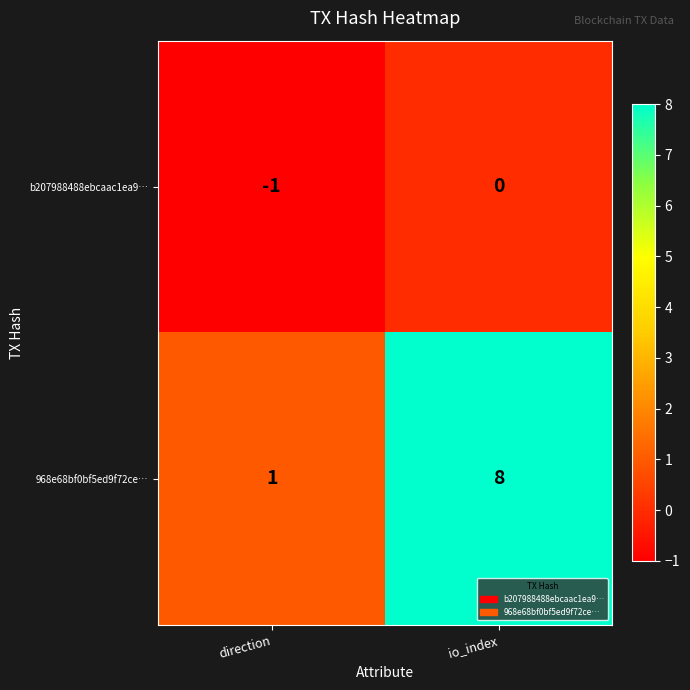

Rank the series at direction from lowest to highest value.

b207988488ebcaac1ea9…, 968e68bf0bf5ed9f72ce…